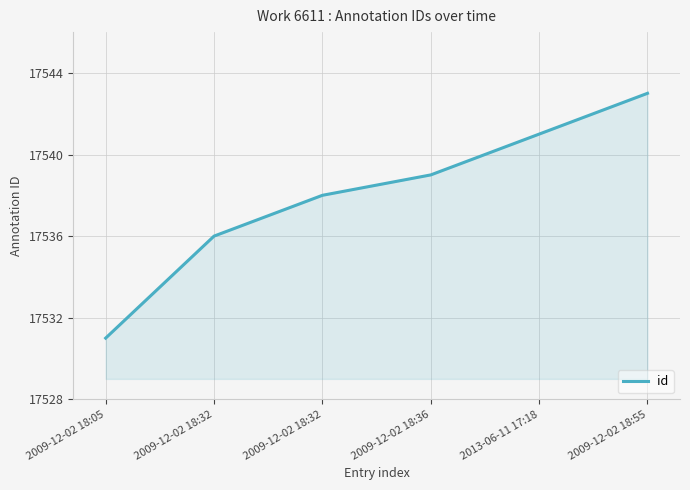

What is the difference between the second highest and minimum values?

10